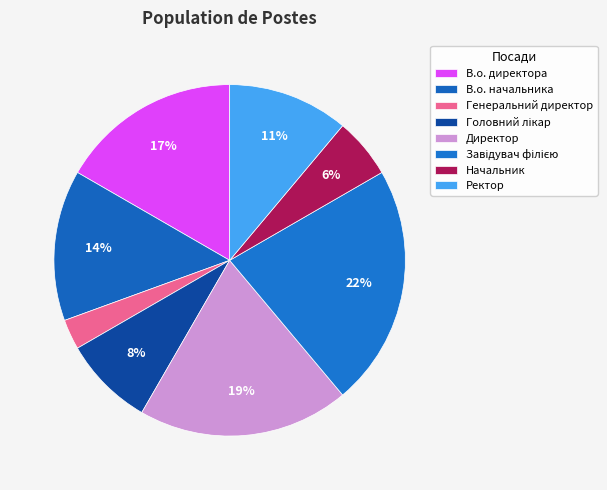

Combined, do Директор and Головний лікар account for over 50%?

No